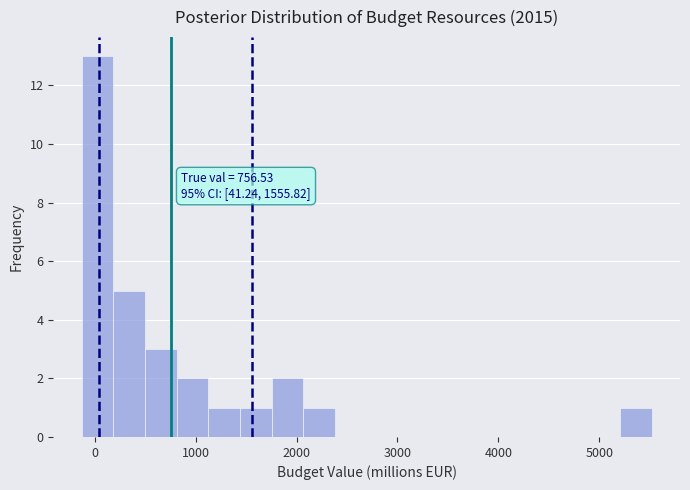

Around what value on the x-axis is the tallest bar? Give the approximate position of its centre, as read against the axis.

0